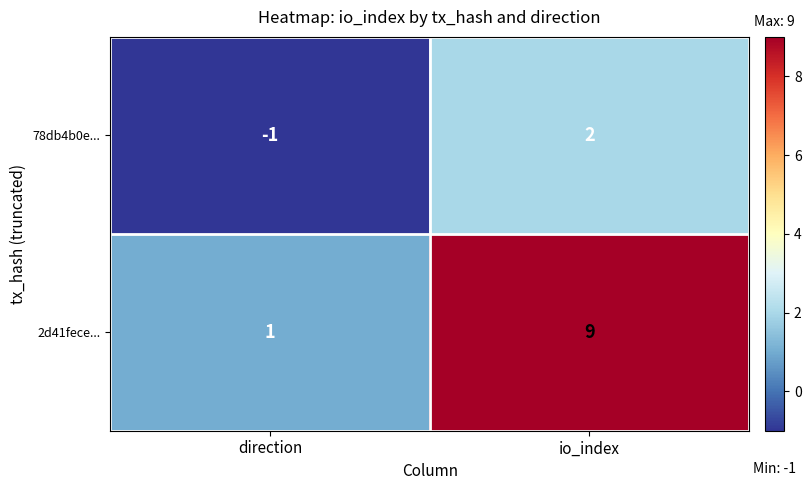

The 78db4b0e... series shows 2 at io_index. True or false?

True